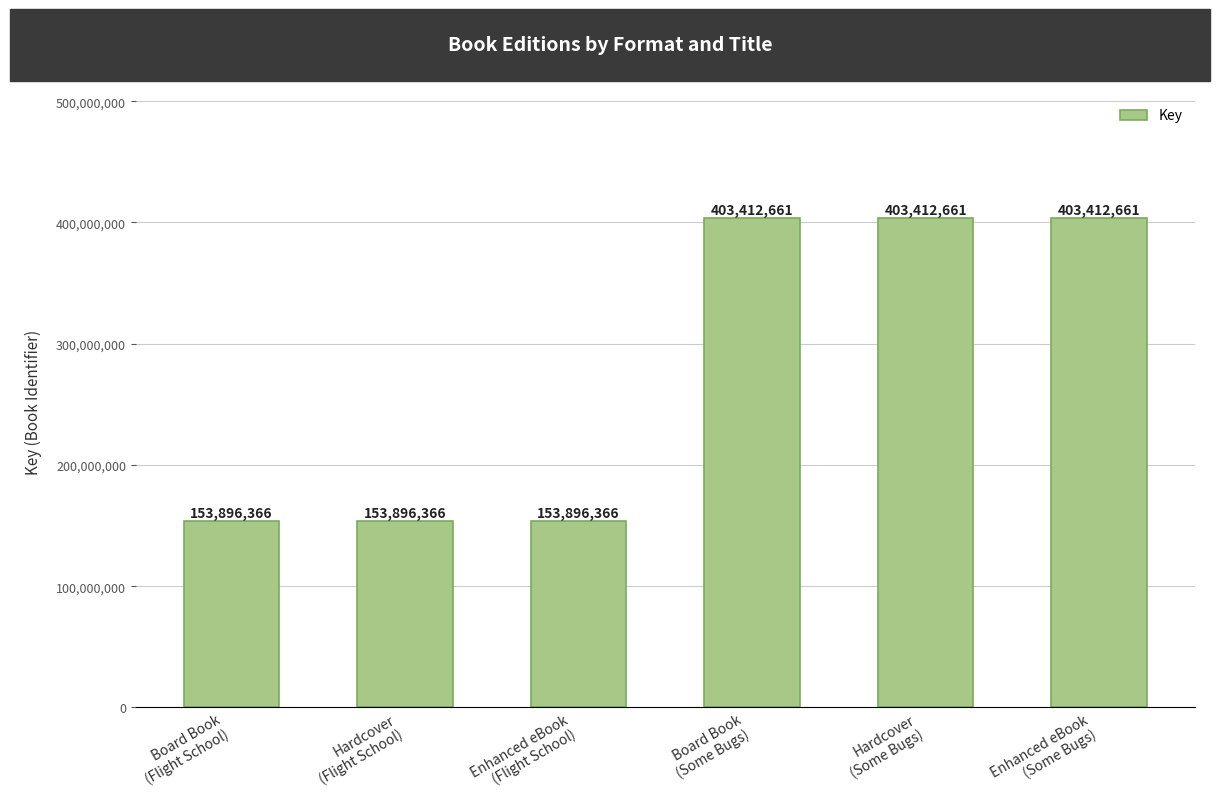

What is the maximum value shown in the chart?

403412661